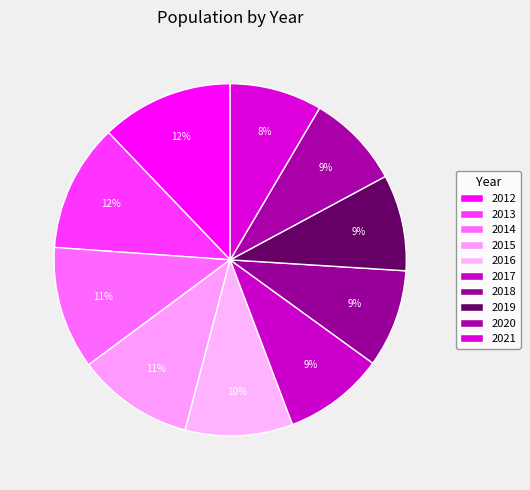

Does 2015 account for over 50% of the chart?

No